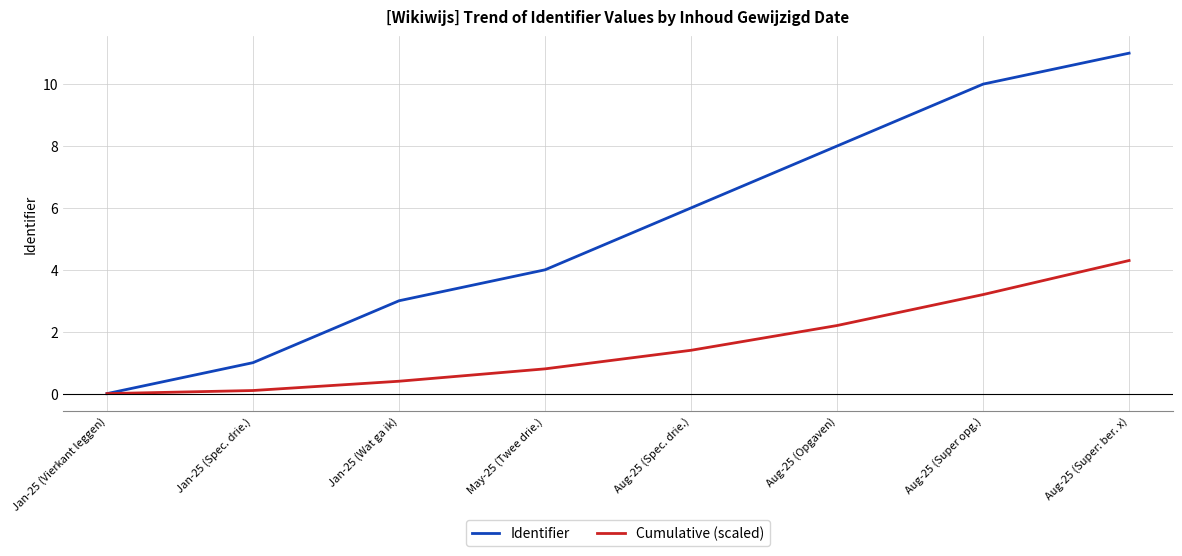

What position from the left is Aug-25 (Opgaven)?

6